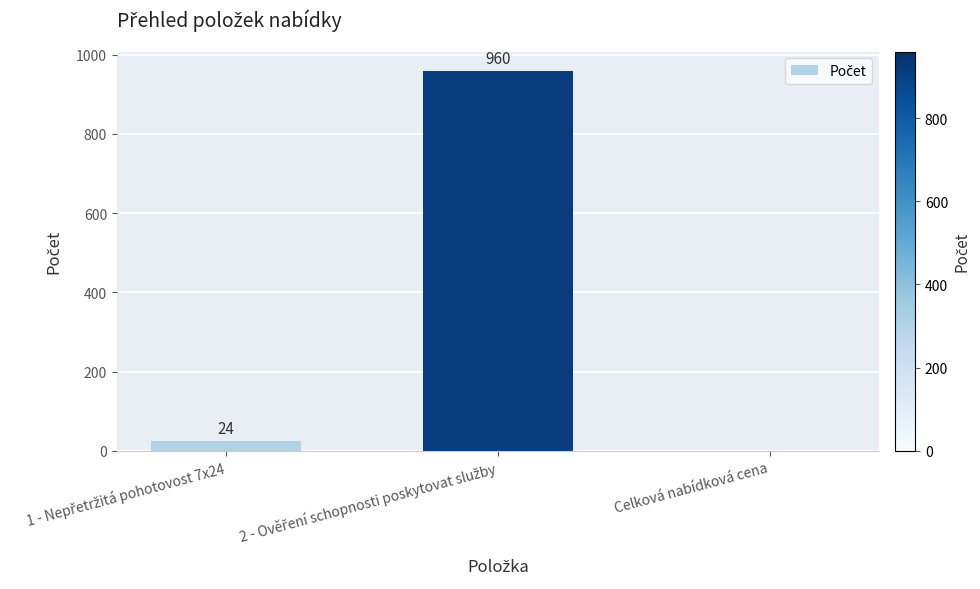

What is the sum of all values?

984